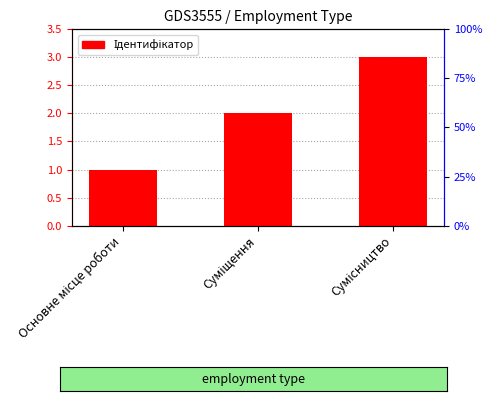

Are the bars grouped side by side (vs. stacked)?

No